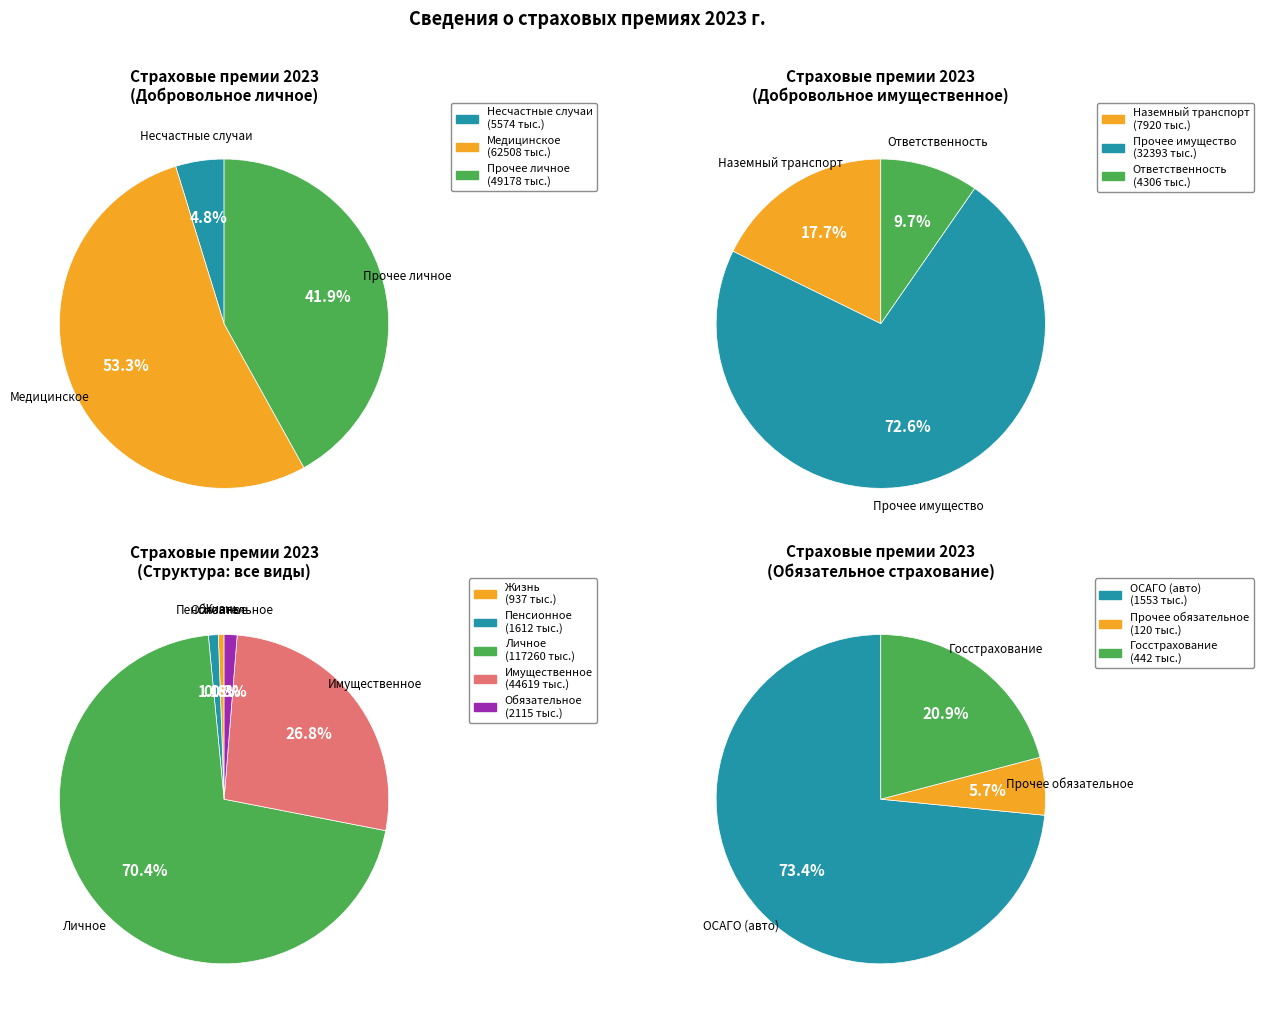

Which slice represents more than half of the pie?

Добровольное личное страхование